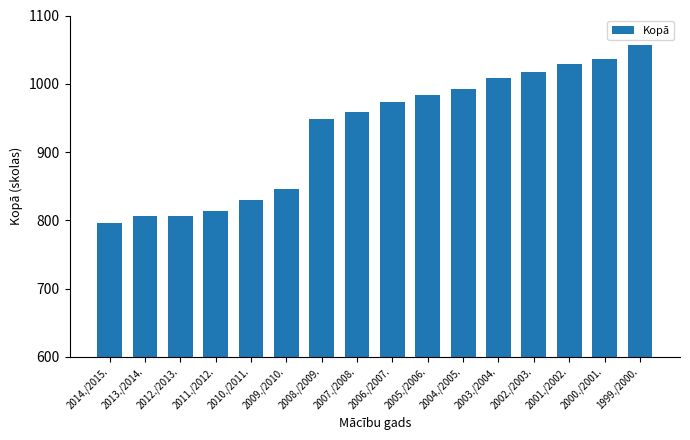

Reading right to left, extract all data points from this chart.

1999./2000.=1057	2000./2001.=1037	2001./2002.=1029	2002./2003.=1017	2003./2004.=1009	2004./2005.=993	2005./2006.=983	2006./2007.=974	2007./2008.=958	2008./2009.=948	2009./2010.=846	2010./2011.=830	2011./2012.=814	2012./2013.=807	2013./2014.=807	2014./2015.=796